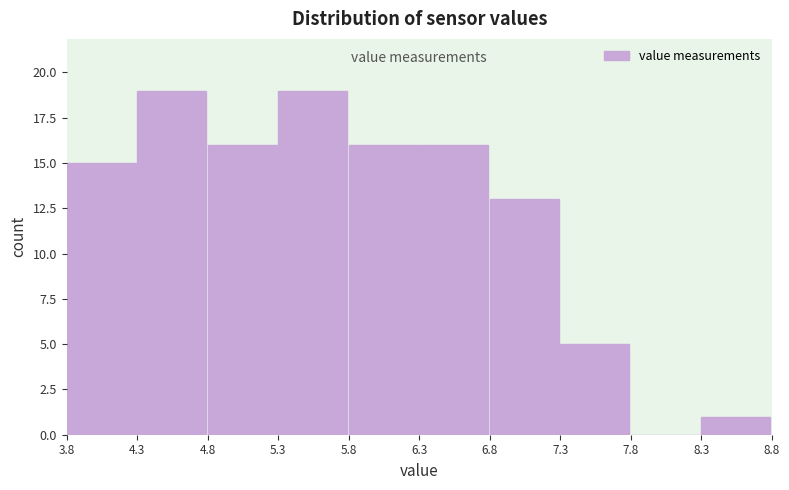

Reading left to right, transcribe this chart: for each bar, give the range it covers on the x-axis and its height. The values are not printed on the chart, so give them approximately, as read against the axis.

3.8 to 4.3: 15
4.3 to 4.8: 19
4.8 to 5.3: 16
5.3 to 5.8: 19
5.8 to 6.3: 16
6.3 to 6.8: 16
6.8 to 7.3: 13
7.3 to 7.8: 5
7.8 to 8.3: 0
8.3 to 8.8: 1